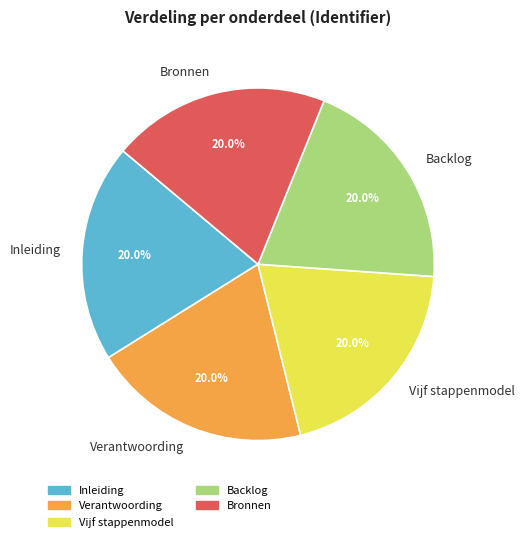

What is the ratio of the value at Verantwoording to the value at Bronnen?

1.0